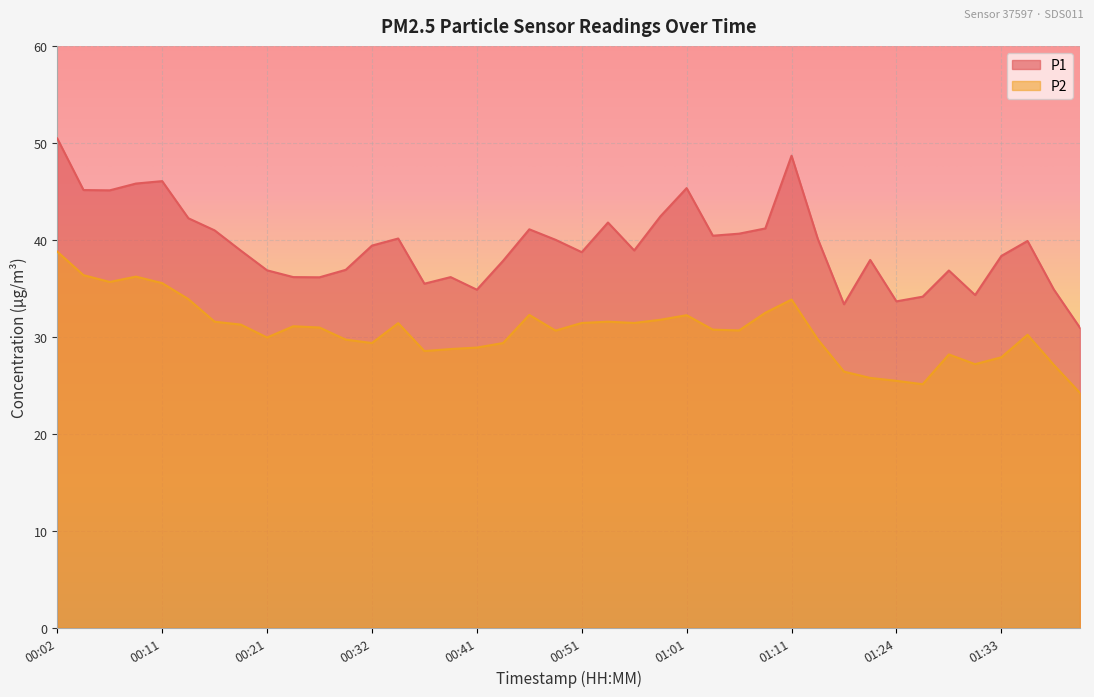

What is the difference between the second highest and second lowest values in the P1 series?

15.3